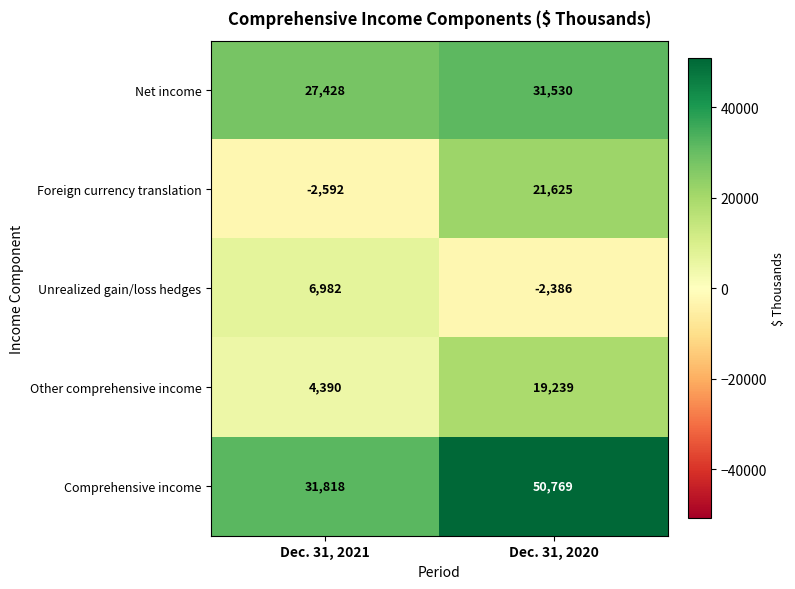

Is it true that Net income equals 31530 at Dec. 31, 2020?

True